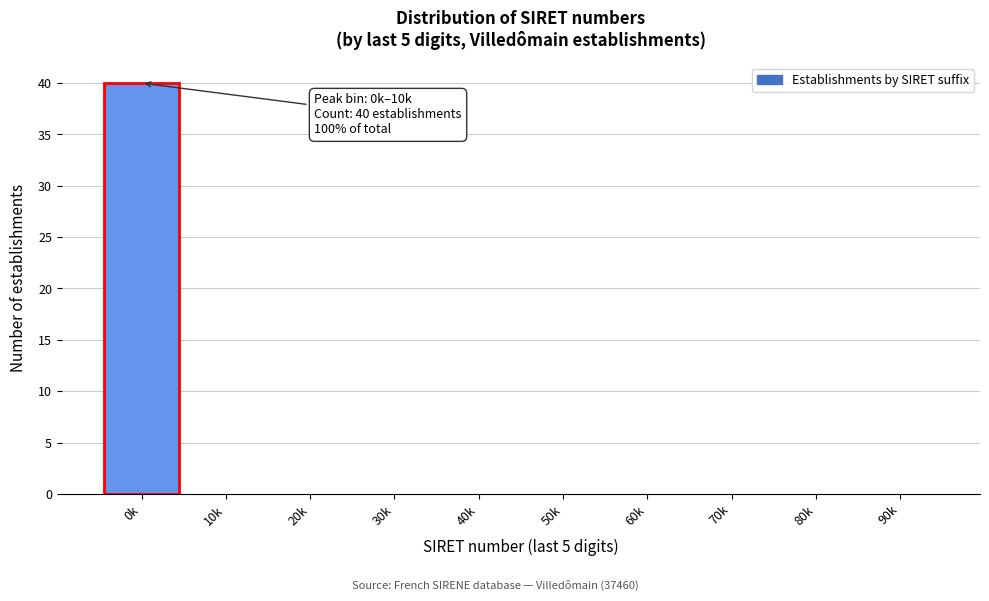

Reading right to left, extract all data points from this chart.

90k=0	80k=0	70k=0	60k=0	50k=0	40k=0	30k=0	20k=0	10k=0	0k=40